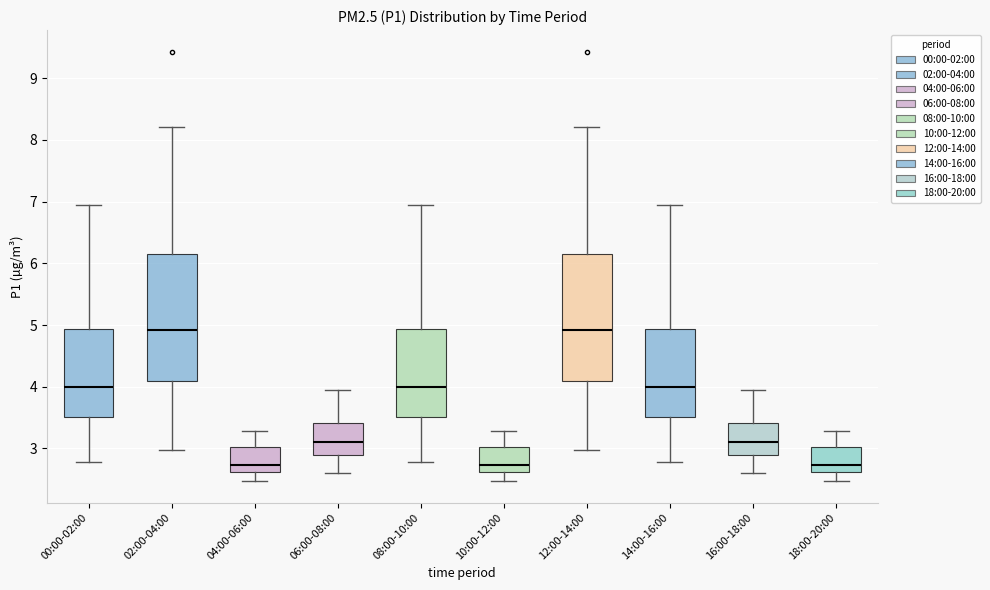

Where does the median line of the box for 12:00-14:00 sit on the y-axis? The values are not printed on the chart, so give them approximately, as read against the axis.

4.9